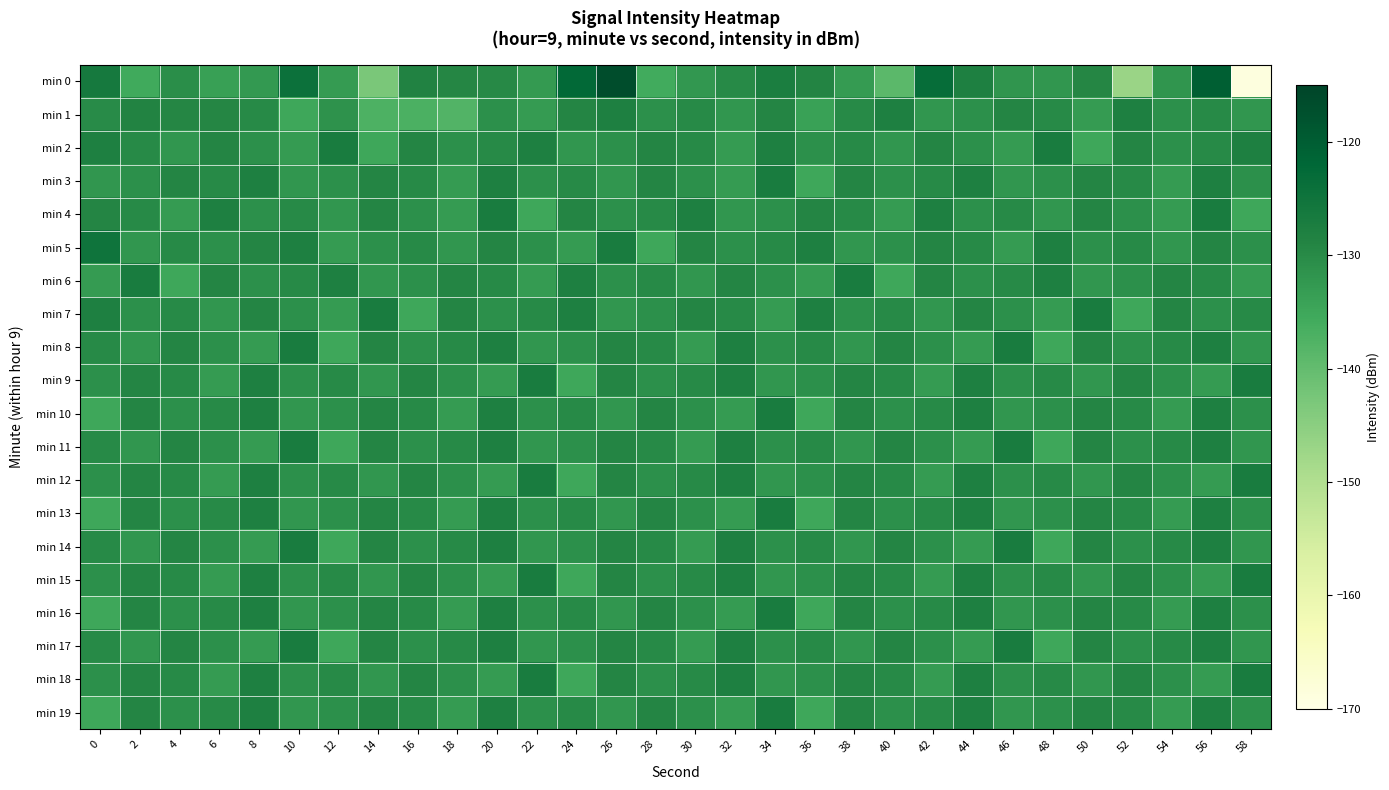

How many distinct data groups are displayed?

20